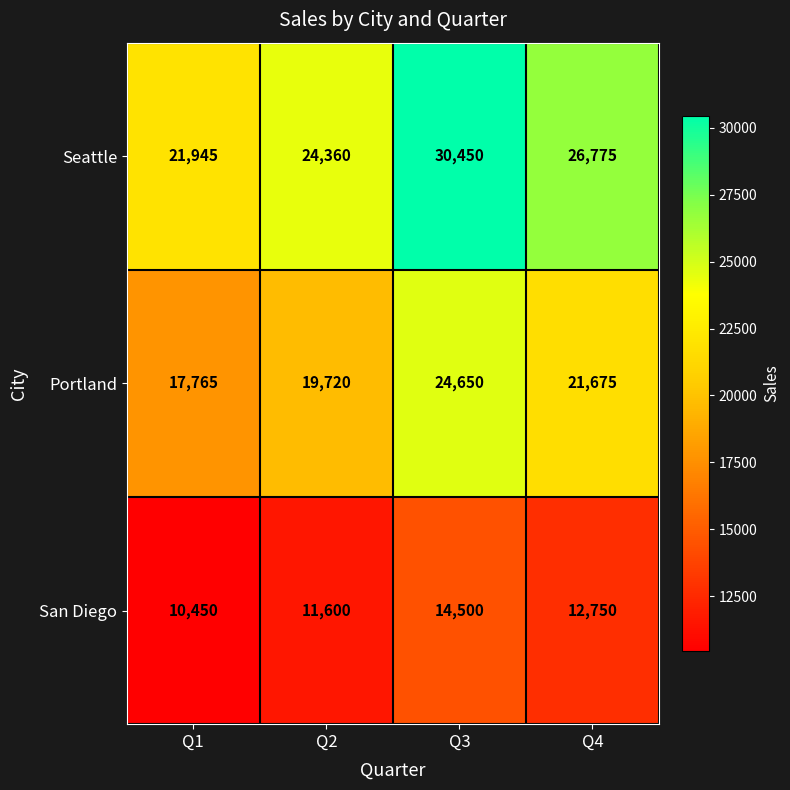

At which category is the sum across all series the highest?

Q3